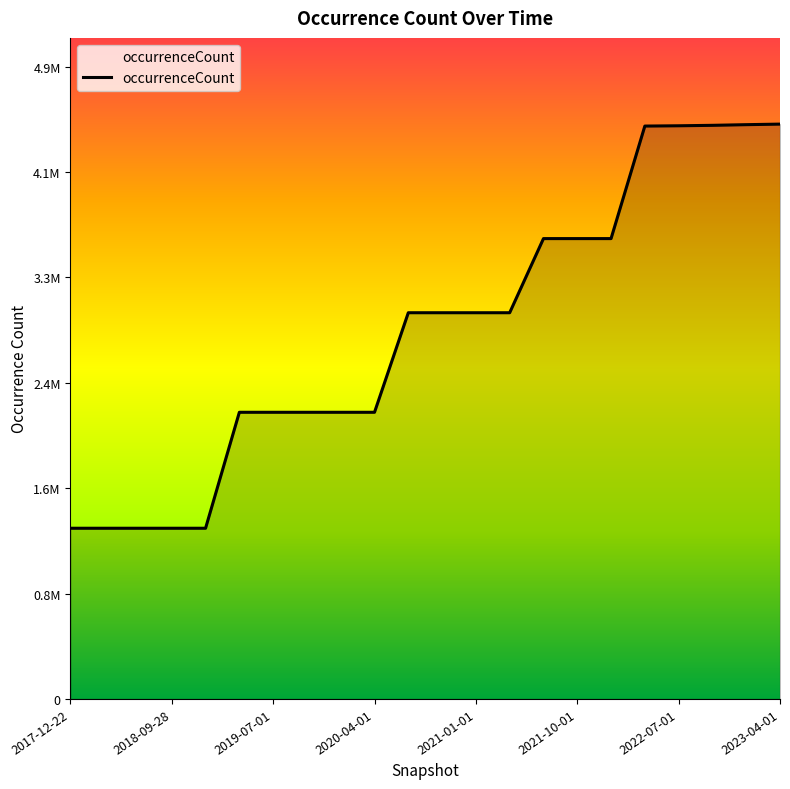

What is the maximum value shown in the chart?

4535512